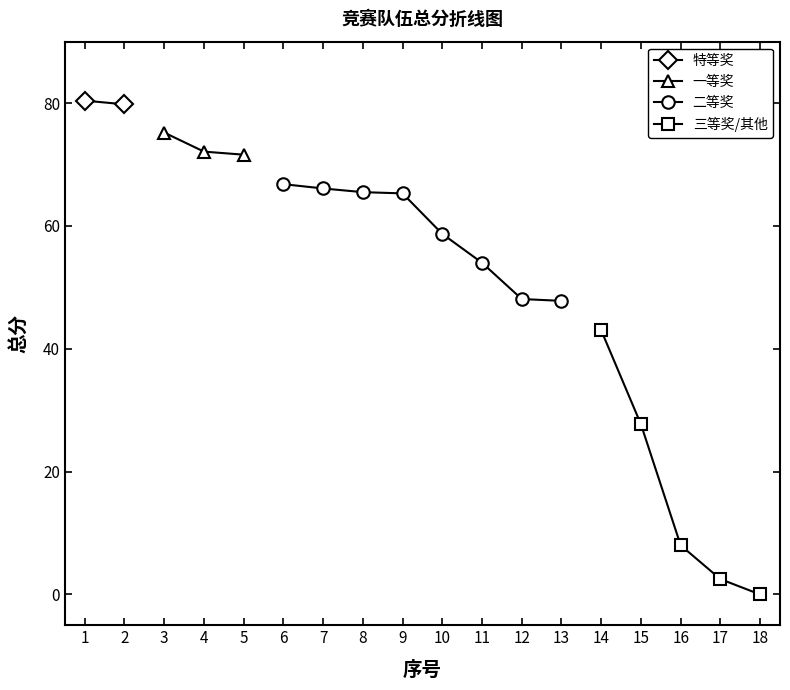

What is the value of the 13th point from the left?

47.8